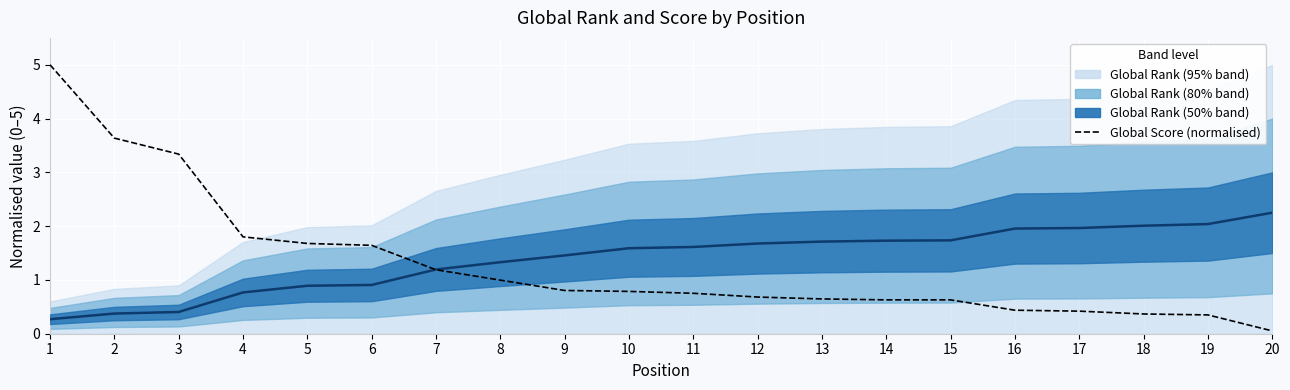

Reading left to right, extract all data points from this chart.

Global Rank (median): 0.3	0.4	0.4	0.8	0.9	0.9	1.2	1.3	1.5	1.6	1.6	1.7	1.7	1.7	1.7	2.0	2.0	2.0	2.0	2.2
Global Score (normalised): 5.0	3.6	3.3	1.8	1.7	1.6	1.2	1.0	0.8	0.8	0.8	0.7	0.6	0.6	0.6	0.4	0.4	0.4	0.3	0.1